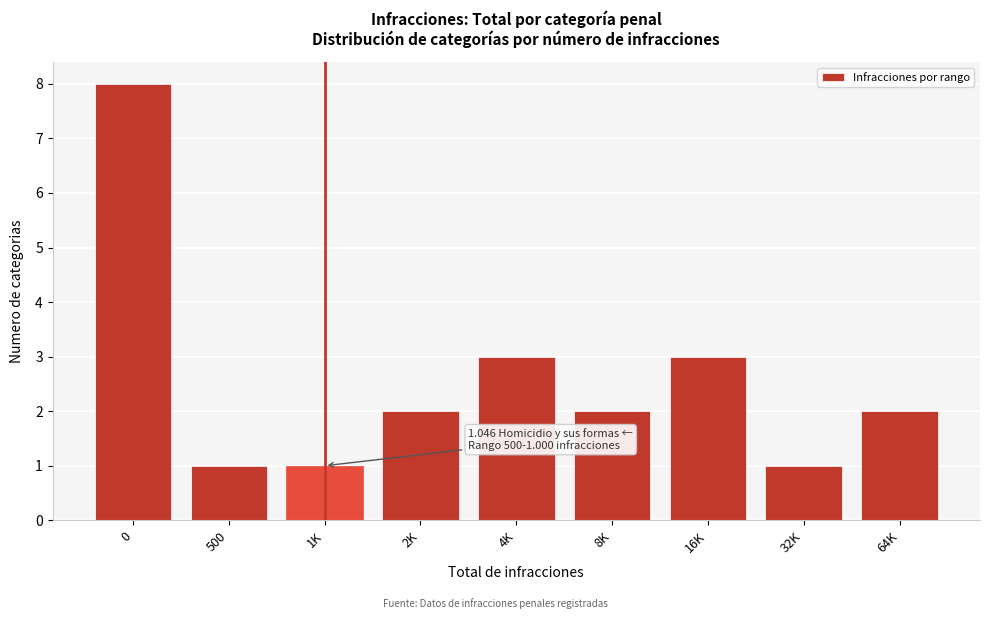

Reading left to right, transcribe all the data shown in this chart.

8	1	1	2	3	2	3	1	2